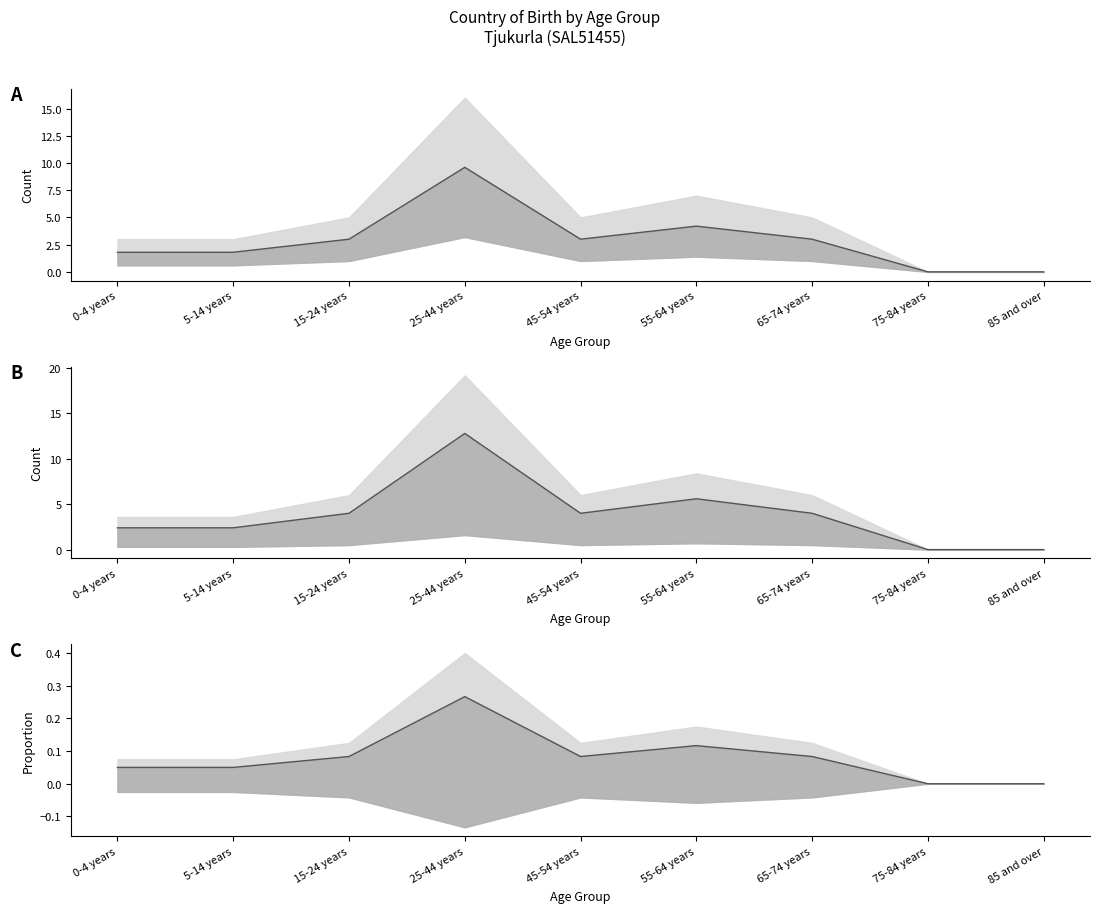

How many interior local valleys (lower than both neighbors) does the data have?

1